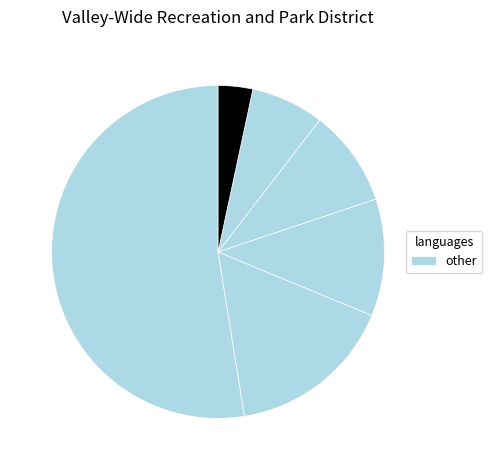

How many slices are in this pie chart?

6